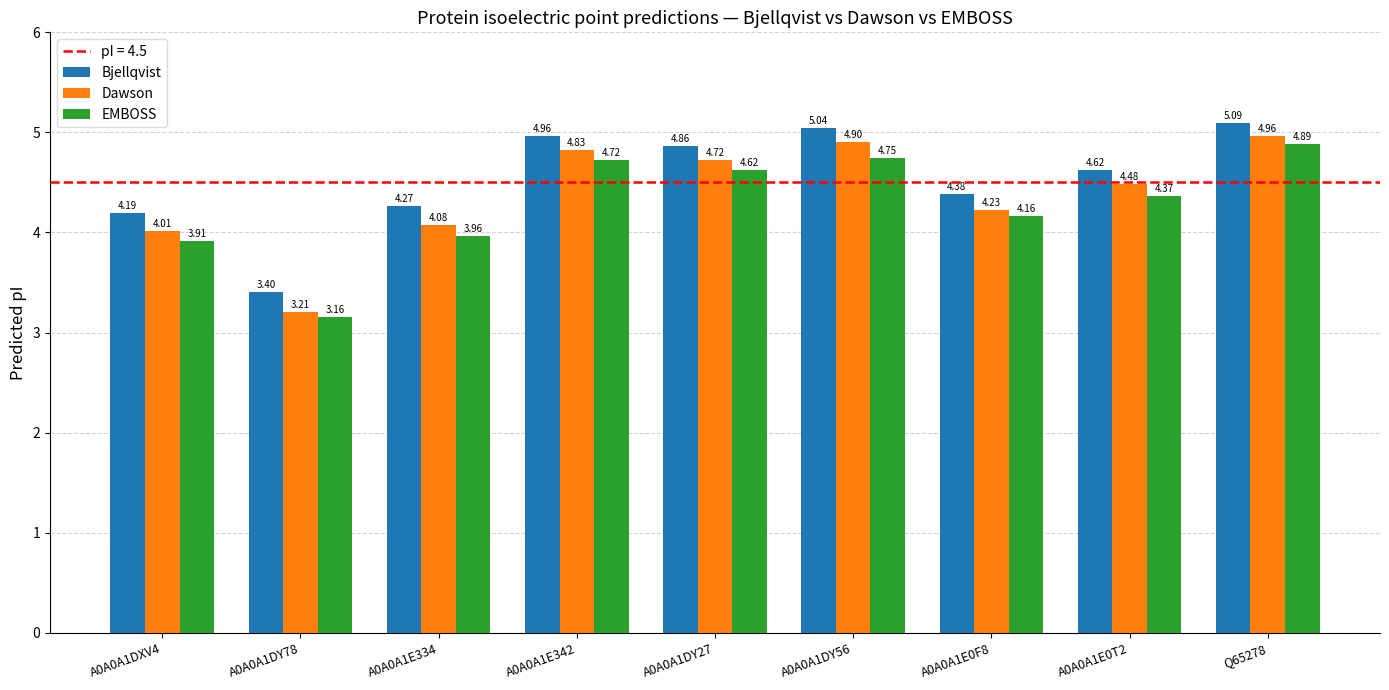

Rank the series by their maximum value, from lowest to highest.

EMBOSS, Dawson, Bjellqvist